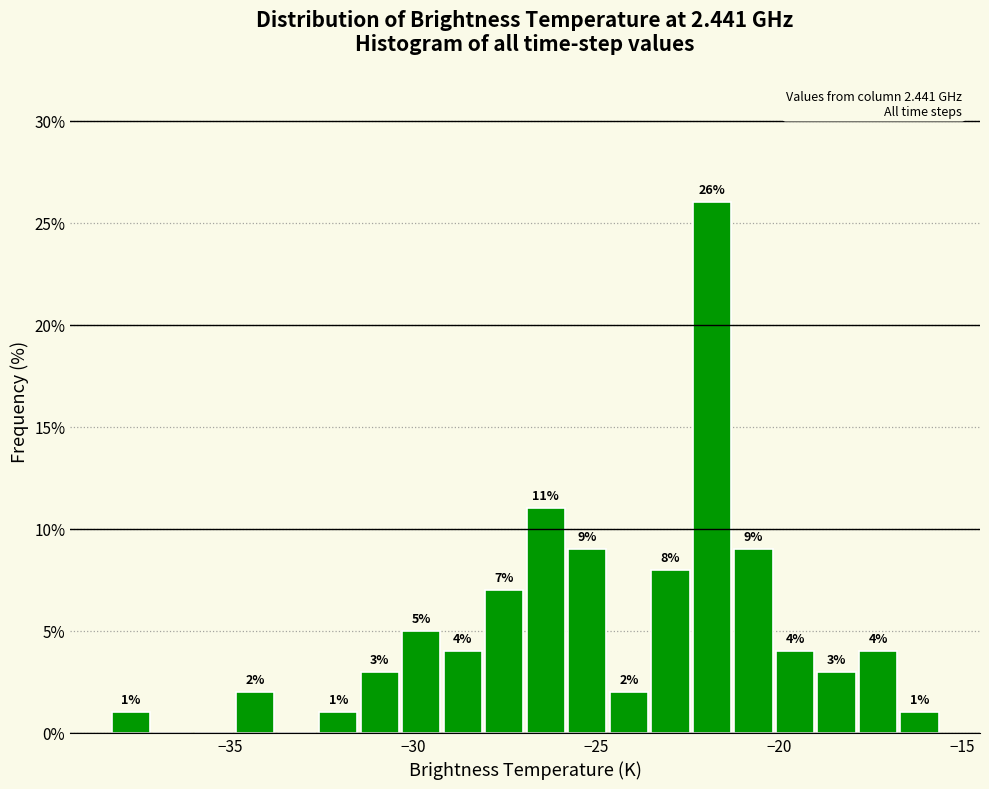

Around what value on the x-axis is the tallest bar? Give the approximate position of its centre, as read against the axis.

-22.0